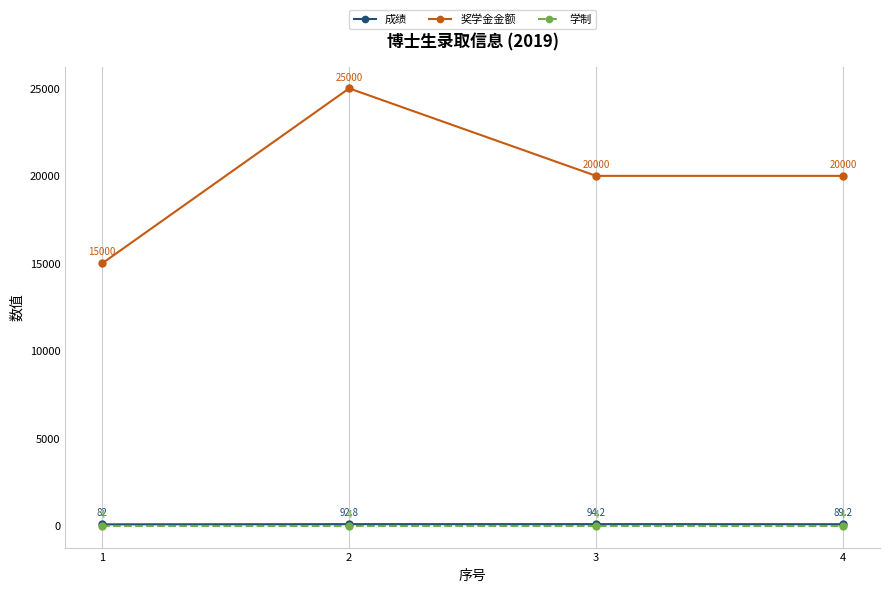

Which series has the largest total across all categories?

奖学金金额